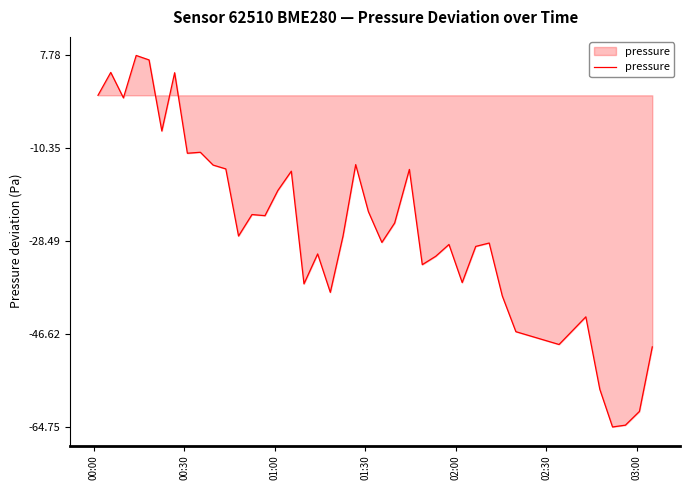

What is the greatest value displayed?

7.8